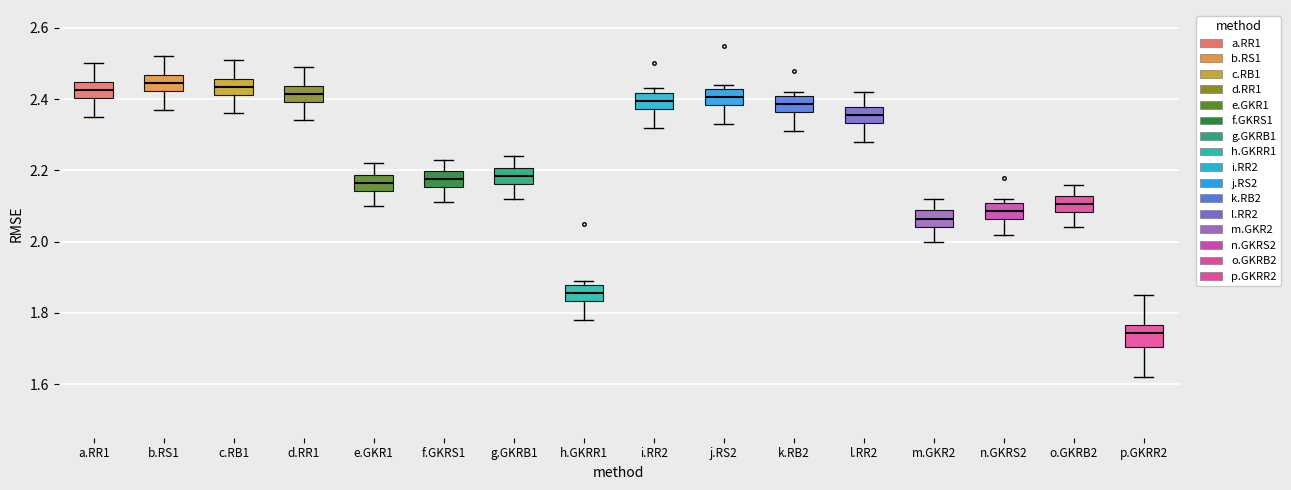

Reading left to right, transcribe this box plot: for each box, give where its median line is, the range the box spans, and where its two whiskers end, as read against the y-axis. The values are not printed on the chart, so give them approximately, as read against the axis.

a.RR1: median 2.42, box 2.40 to 2.44, whiskers 2.36 to 2.50
b.RS1: median 2.44, box 2.42 to 2.46, whiskers 2.38 to 2.52
c.RB1: median 2.44, box 2.42 to 2.46, whiskers 2.36 to 2.52
d.RR1: median 2.42, box 2.40 to 2.44, whiskers 2.34 to 2.50
e.GKR1: median 2.16, box 2.14 to 2.18, whiskers 2.10 to 2.22
f.GKRS1: median 2.18, box 2.16 to 2.20, whiskers 2.12 to 2.24
g.GKRB1: median 2.18, box 2.16 to 2.20, whiskers 2.12 to 2.24
h.GKRR1: median 1.86, box 1.84 to 1.88, whiskers 1.78 to 1.90
i.RR2: median 2.40, box 2.38 to 2.42, whiskers 2.32 to 2.44
j.RS2: median 2.40, box 2.38 to 2.42, whiskers 2.34 to 2.44
k.RB2: median 2.38, box 2.36 to 2.40, whiskers 2.32 to 2.42
l.RR2: median 2.36, box 2.34 to 2.38, whiskers 2.28 to 2.42
m.GKR2: median 2.06, box 2.04 to 2.08, whiskers 2.00 to 2.12
n.GKRS2: median 2.08, box 2.06 to 2.10, whiskers 2.02 to 2.12
o.GKRB2: median 2.10, box 2.08 to 2.12, whiskers 2.04 to 2.16
p.GKRR2: median 1.74, box 1.70 to 1.76, whiskers 1.62 to 1.86